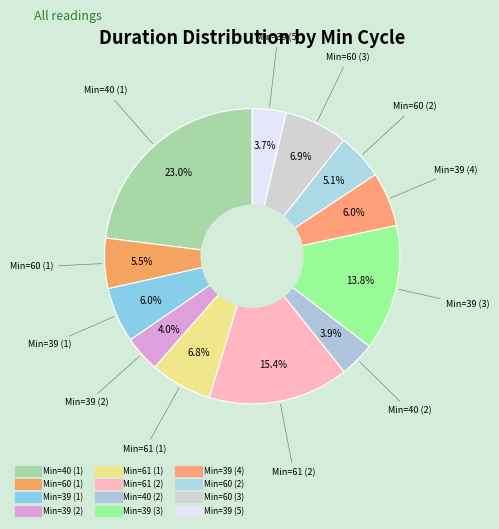

How many segments does this pie chart have?

12